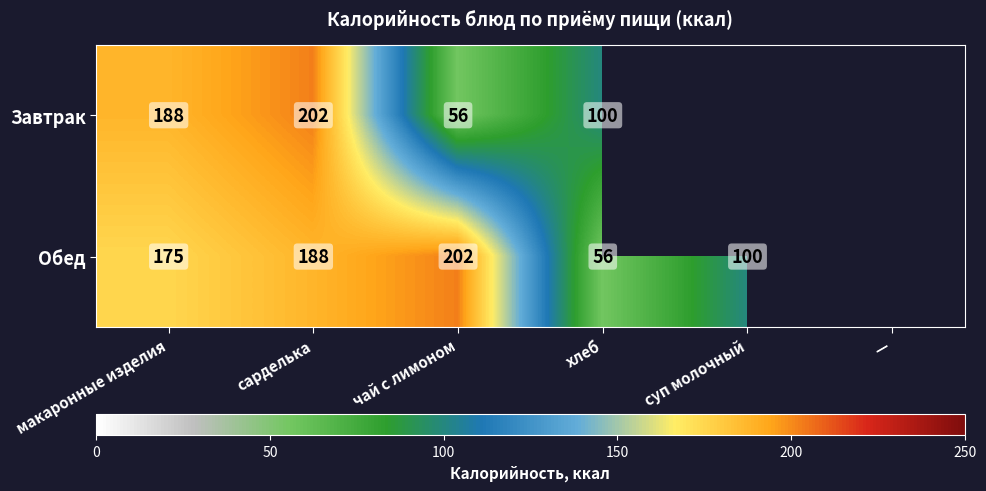

Rank the series at чай с лимоном from lowest to highest value.

Завтрак, Обед